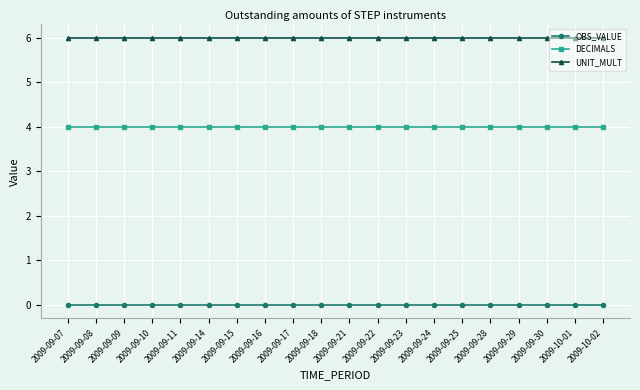

Which series has the largest total across all categories?

UNIT_MULT